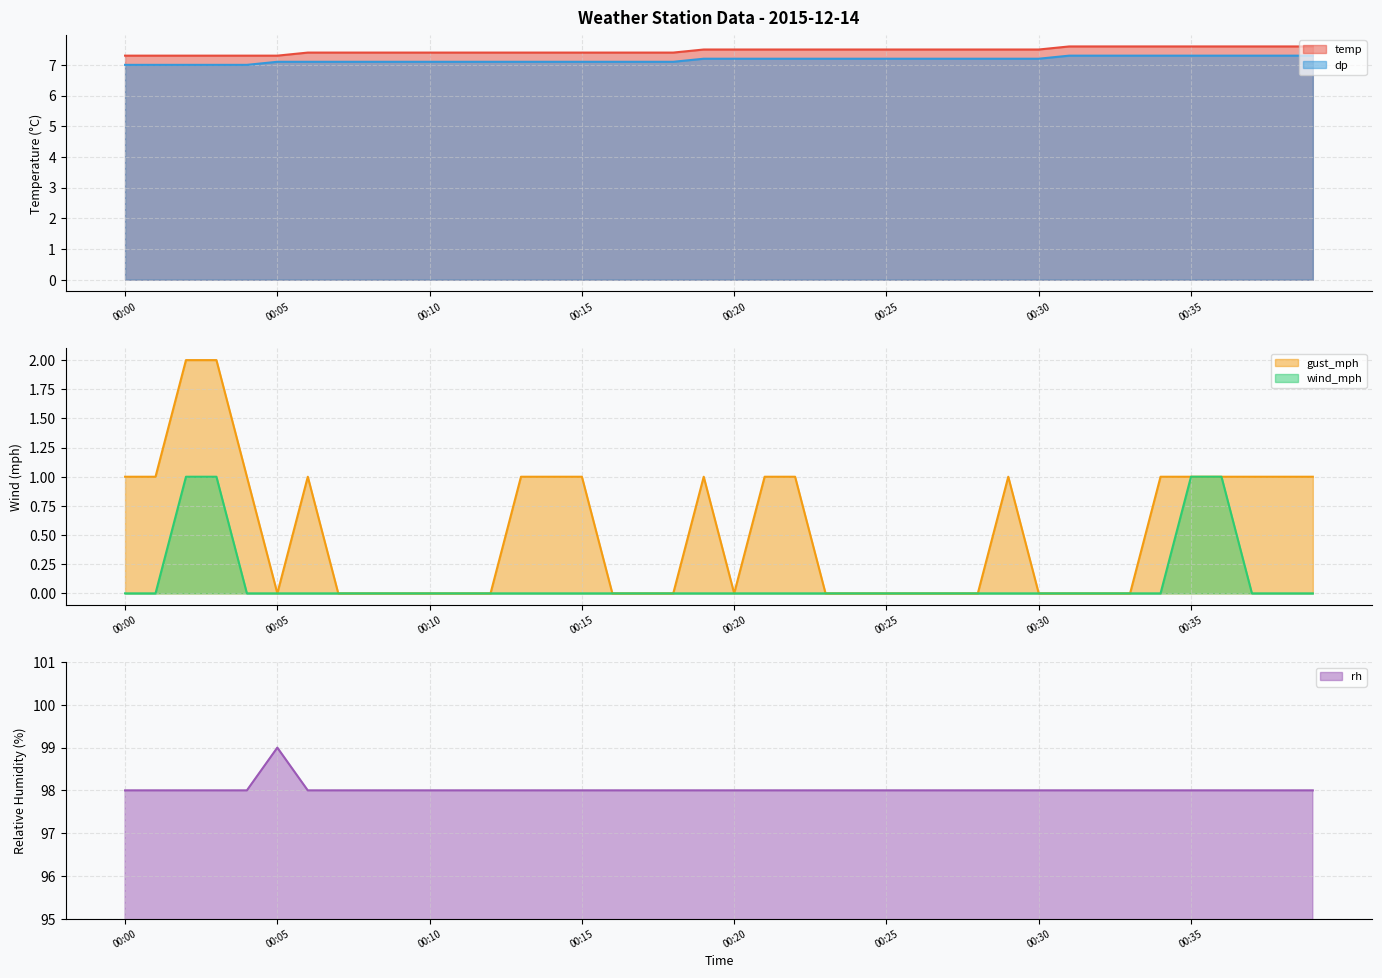

At which category does rh reach its first local peak?

00:05